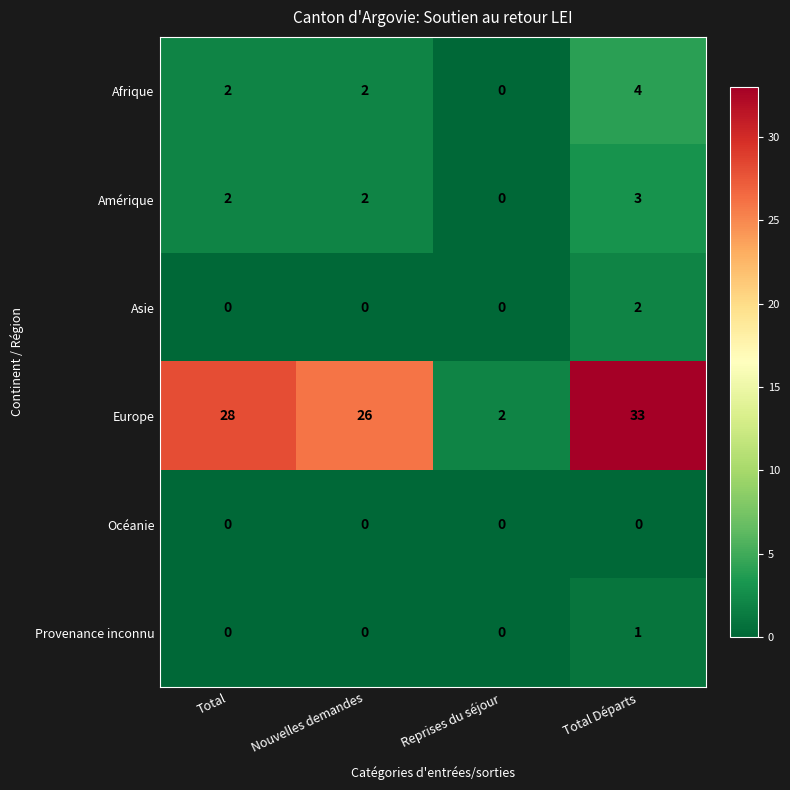

What is the total value across all series at Reprises du séjour?

2